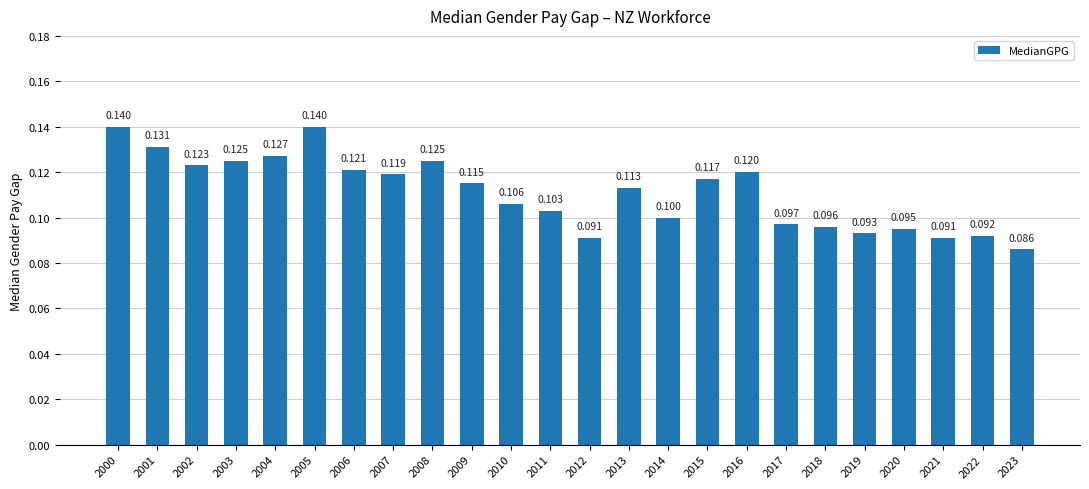

The value at 2021 is 0.1. True or false?

False